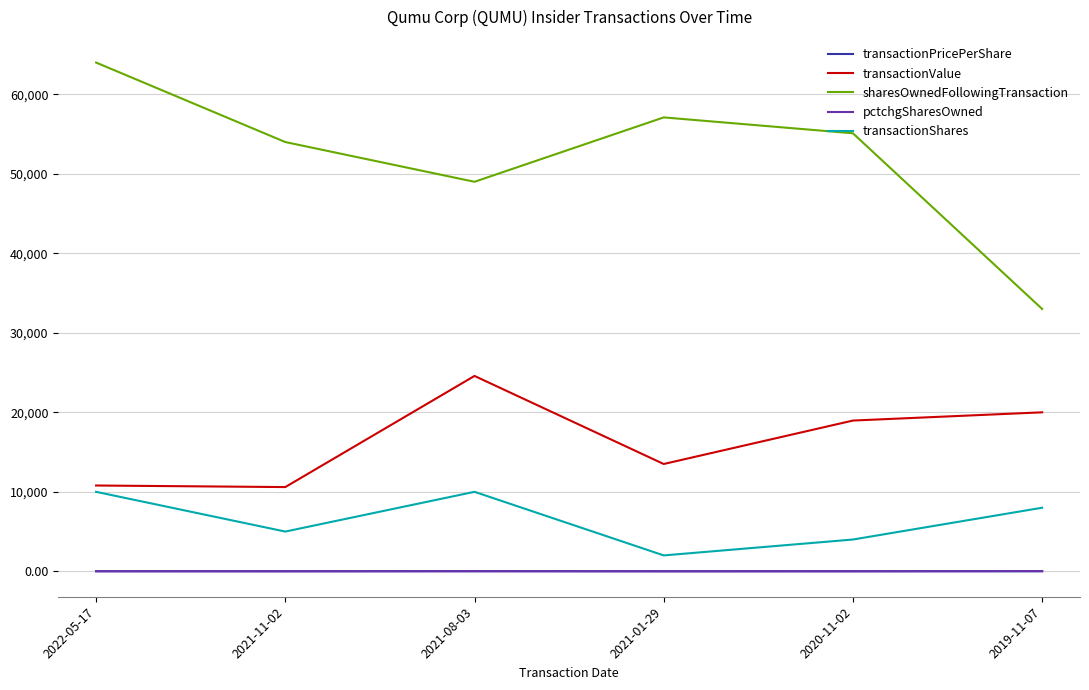

The value of sharesOwnedFollowingTransaction at 2021-08-03 is 49000.0. True or false?

True